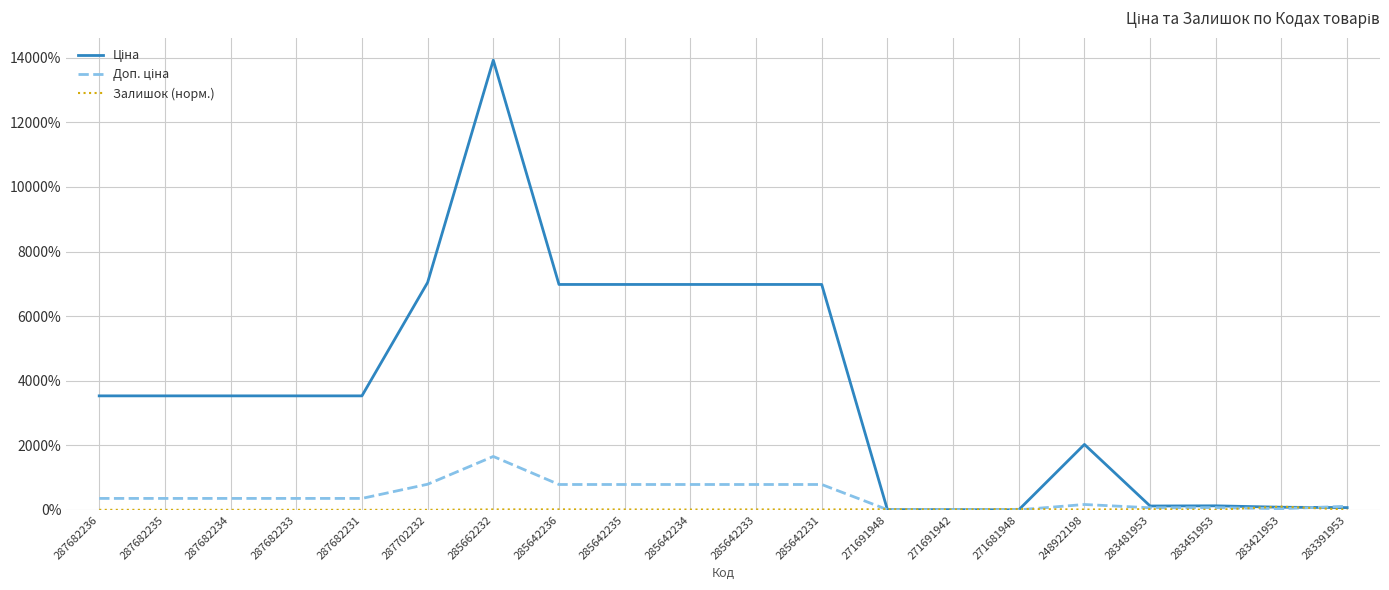

List the series in order of their peak value, lowest first.

Залишок (норм.), Доп. ціна, Ціна